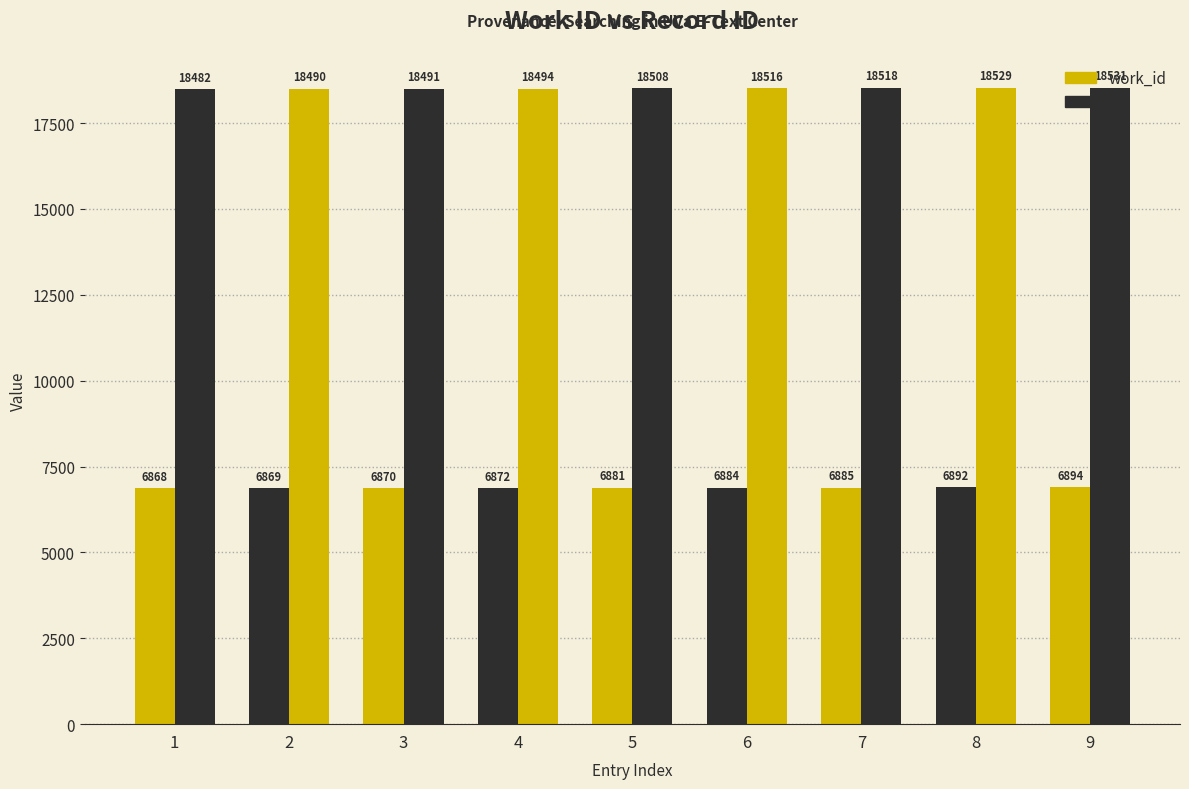

Between 3 and 8, which is larger?

8